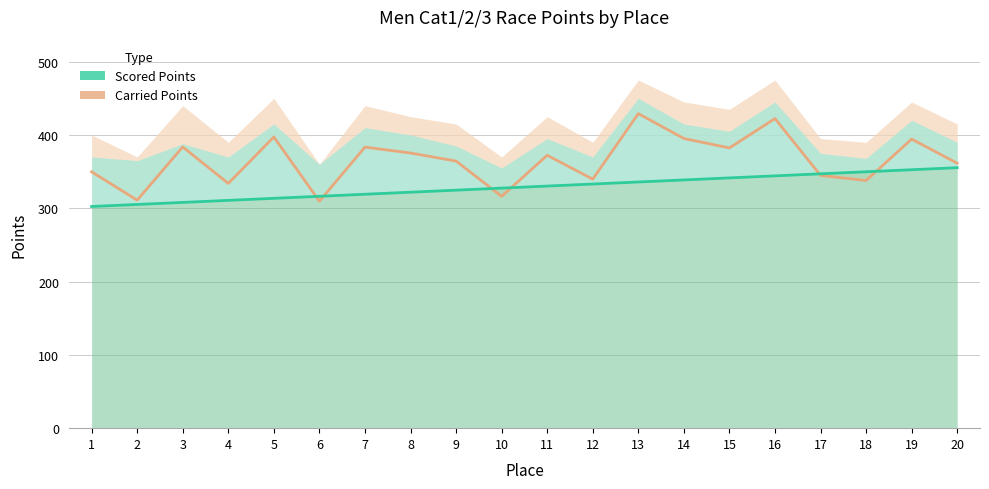

Which has a higher value, 12 or 3?

3